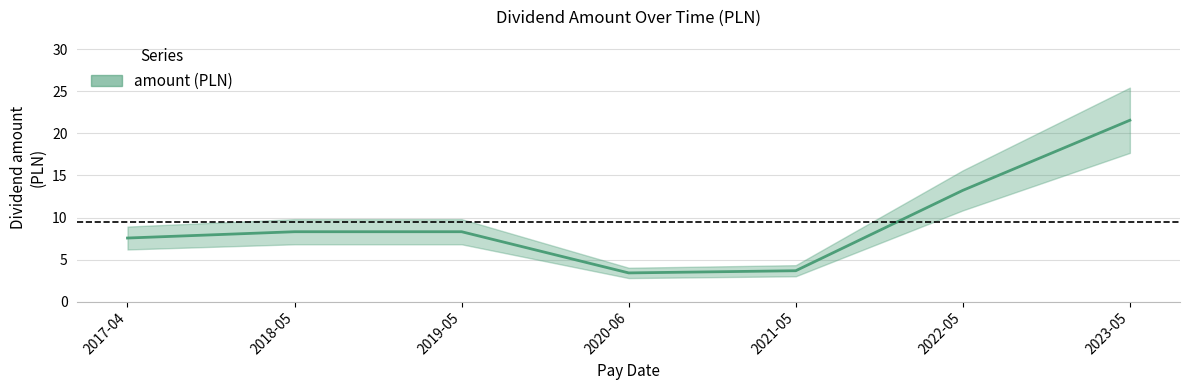

What is the difference between the second highest and second lowest values?

9.6